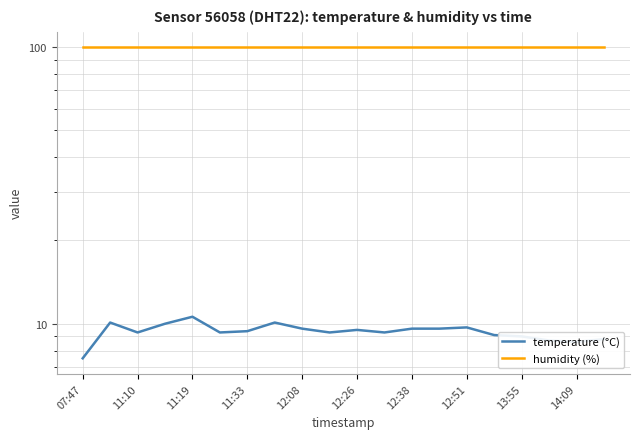

What is the maximum value shown in the chart?

99.9